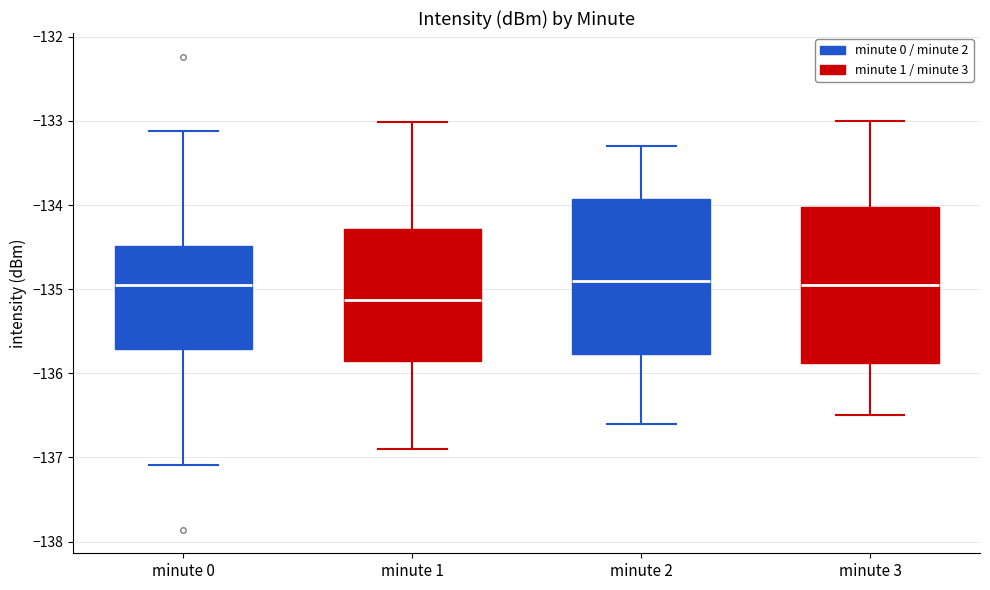

Reading left to right, read every box against the y-axis: the position of its median line, the range the box covers, and the ends of its whiskers. The values are not printed on the chart, so give them approximately, as read against the axis.

minute 0: median -135.0, box -135.7 to -134.5, whiskers -137.1 to -133.1
minute 1: median -135.1, box -135.9 to -134.3, whiskers -136.9 to -133.0
minute 2: median -134.9, box -135.8 to -133.9, whiskers -136.6 to -133.3
minute 3: median -134.9, box -135.9 to -134.0, whiskers -136.5 to -133.0